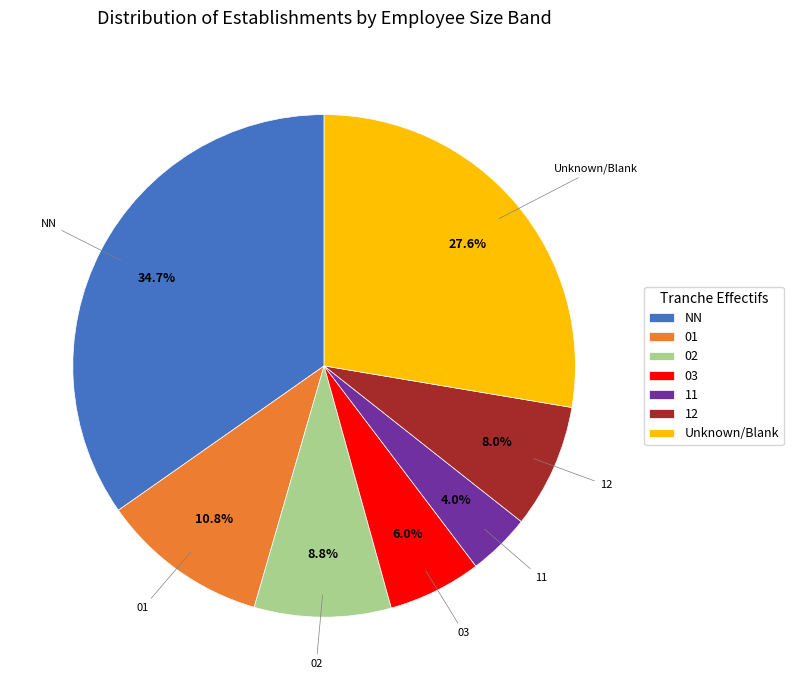

To the nearest percent, what portion does 03 represent?

6%